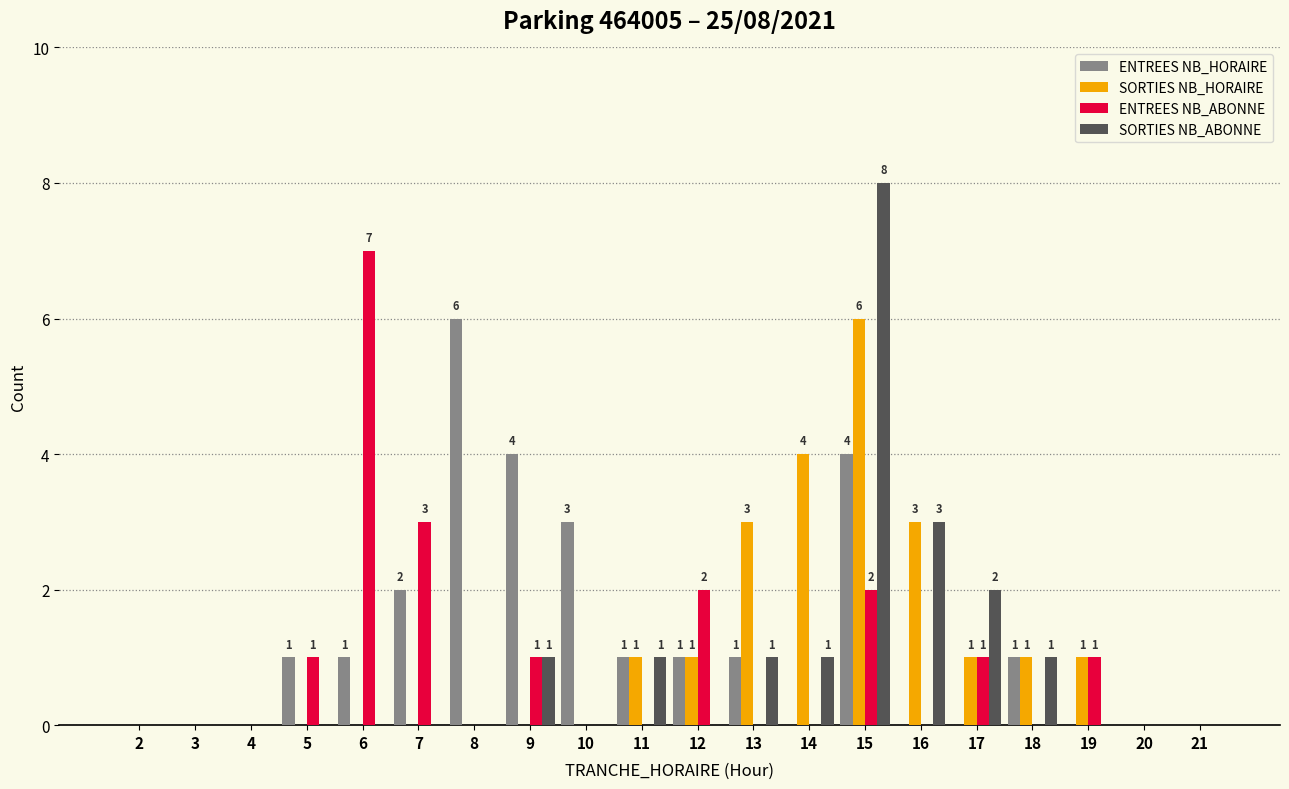

Reading right to left, list all the values displayed in this chart.

ENTREES NB_HORAIRE: 0	0	0	1	0	0	4	0	1	1	1	3	4	6	2	1	1	0	0	0
SORTIES NB_HORAIRE: 0	0	1	1	1	3	6	4	3	1	1	0	0	0	0	0	0	0	0	0
ENTREES NB_ABONNE: 0	0	1	0	1	0	2	0	0	2	0	0	1	0	3	7	1	0	0	0
SORTIES NB_ABONNE: 0	0	0	1	2	3	8	1	1	0	1	0	1	0	0	0	0	0	0	0